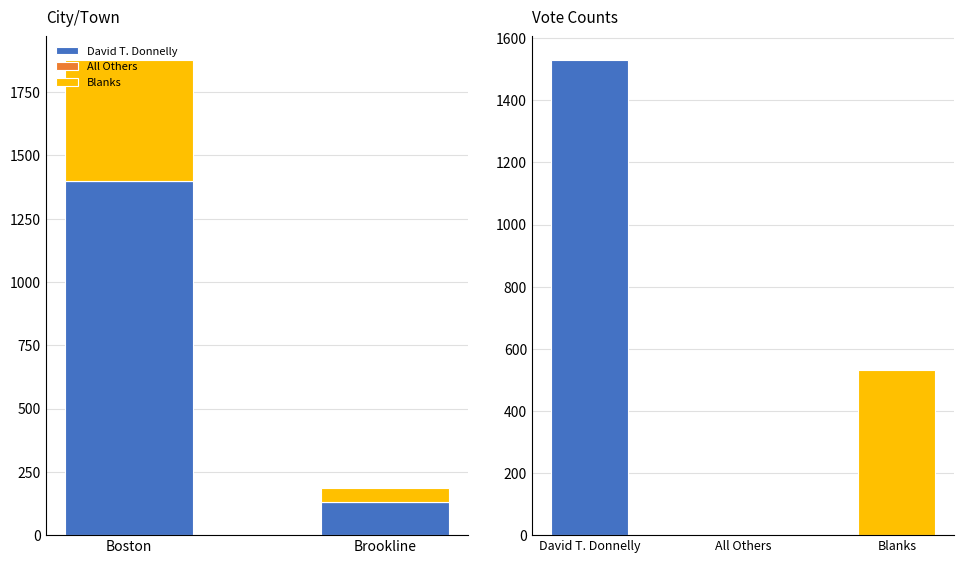

Reading left to right, list all the values displayed in this chart.

David T. Donnelly: 1397	132
All Others: 0	0
Blanks: 479	54